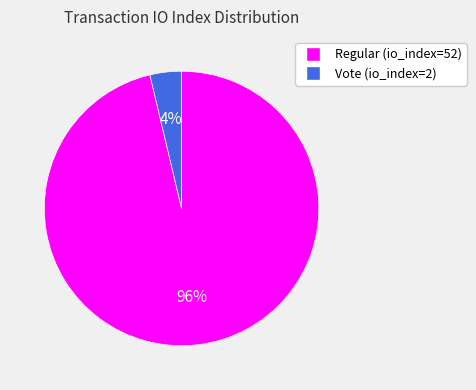

Which slice represents more than half of the pie?

Regular (io_index=52)